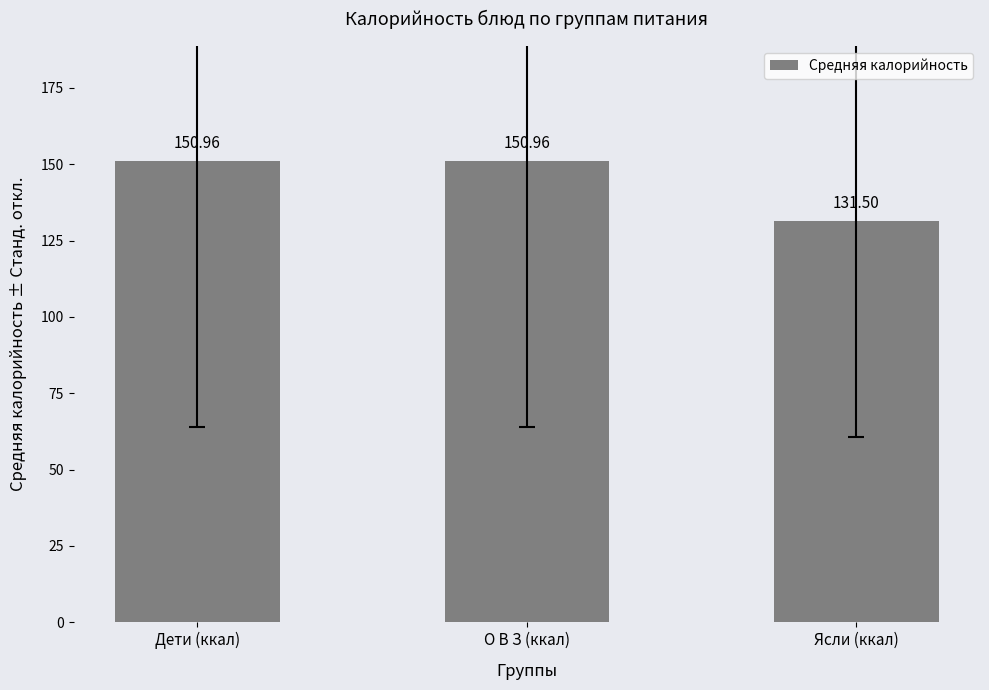

What value does the data have at О В З (ккал)?

151.0